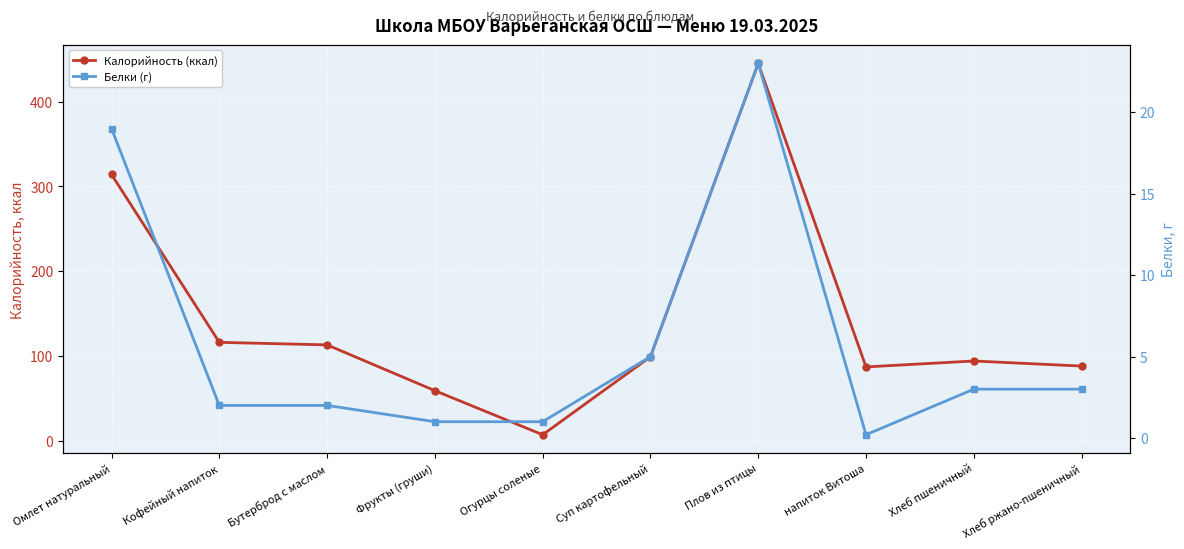

True or false: Калорийность (ккал) and Белки (г) cross at least once.

False